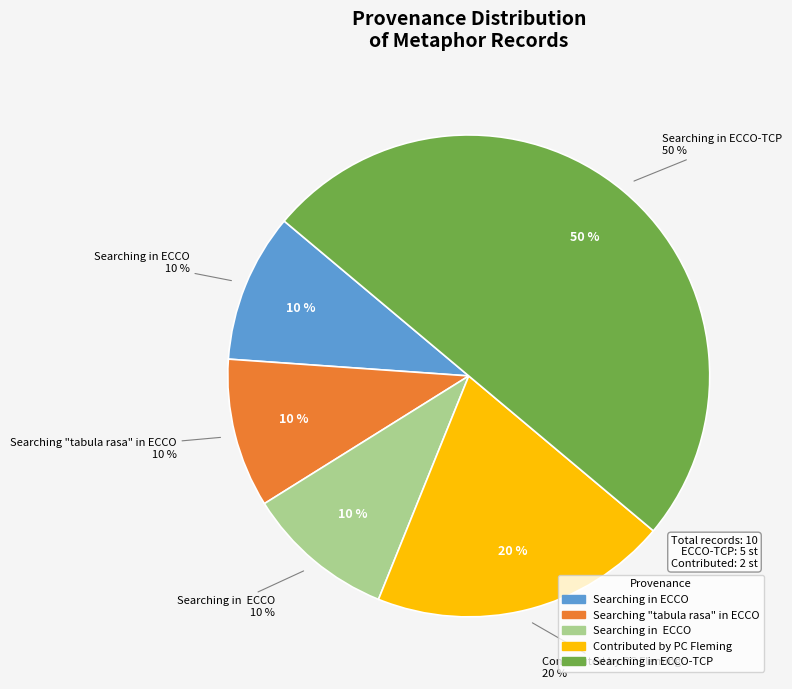

Which category has the smallest portion of the pie?

Searching in ECCO